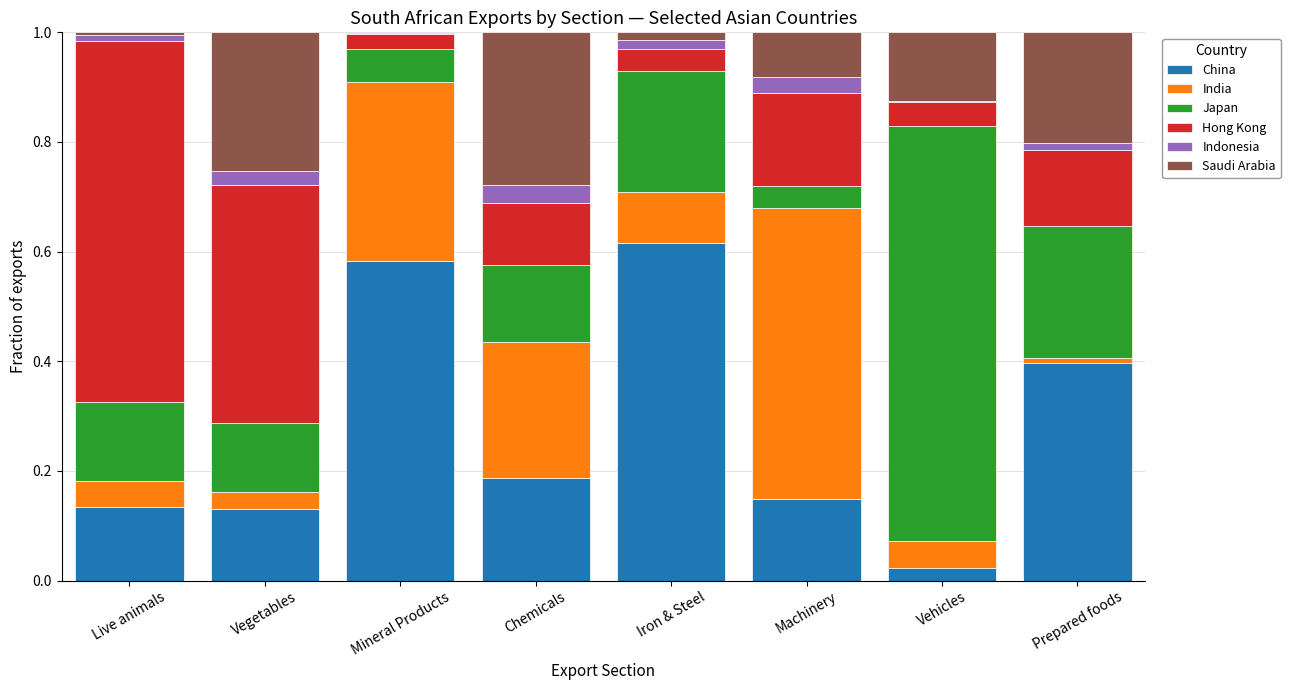

Does the chart contain stacked bars?

Yes